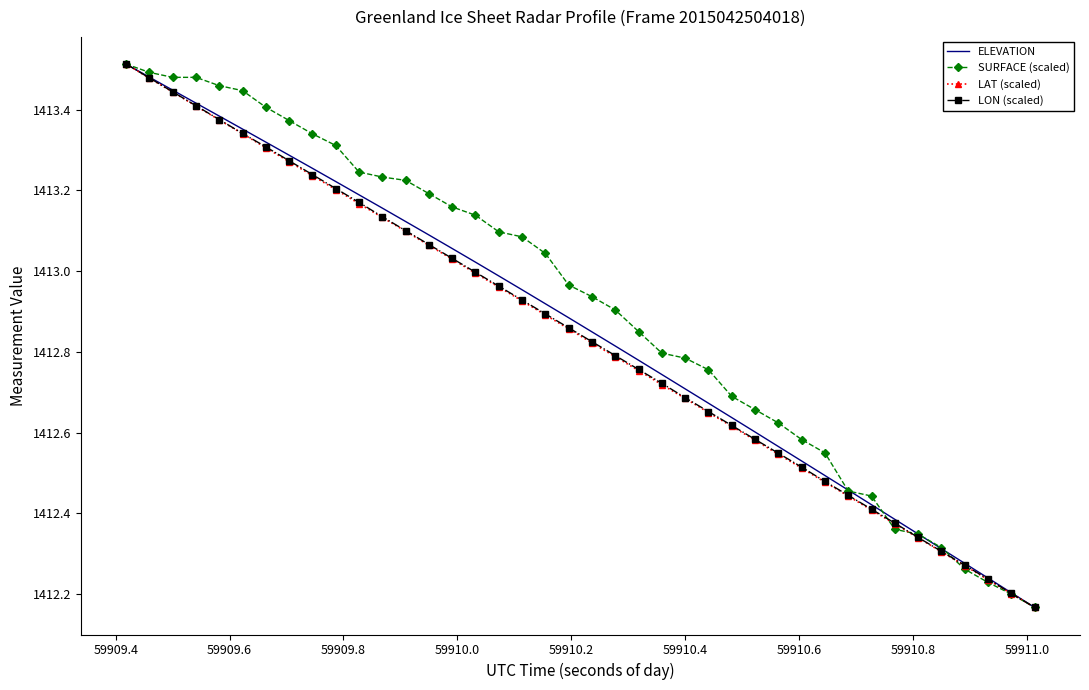

True or false: LON (scaled) has more than 1 points higher than both neighbors.

False